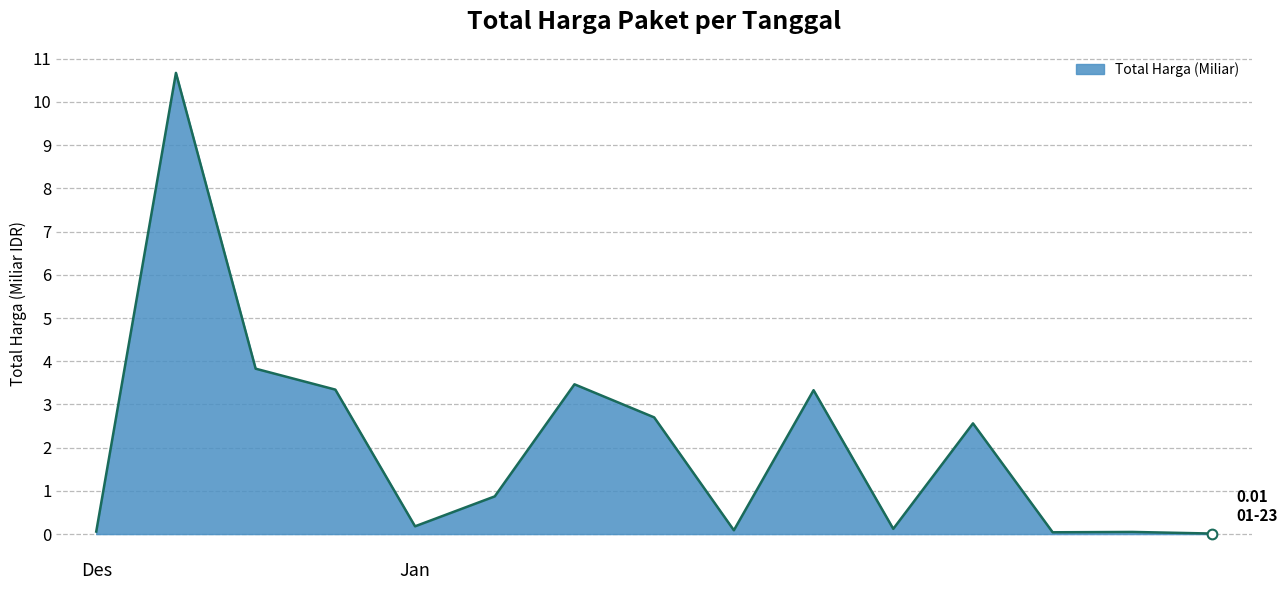

What is the difference between the maximum and minimum values?

10.7